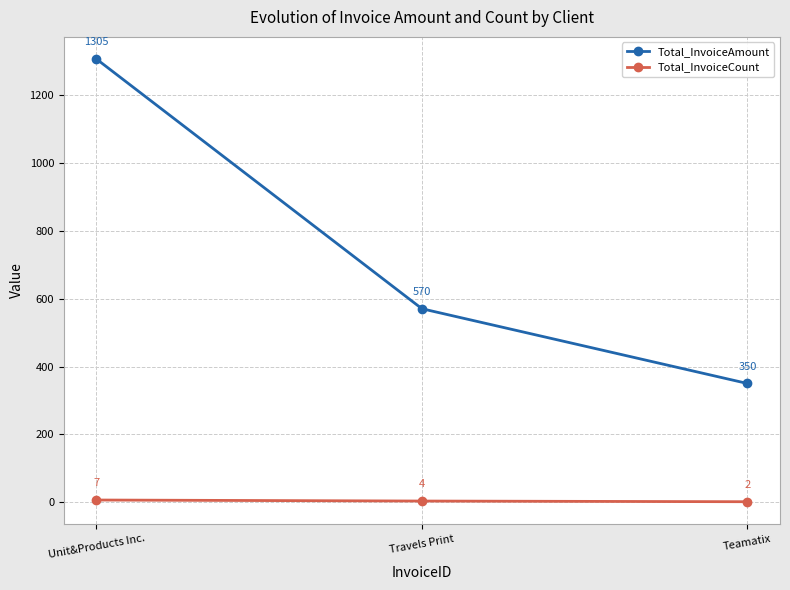

Does the chart have visible grid lines?

Yes